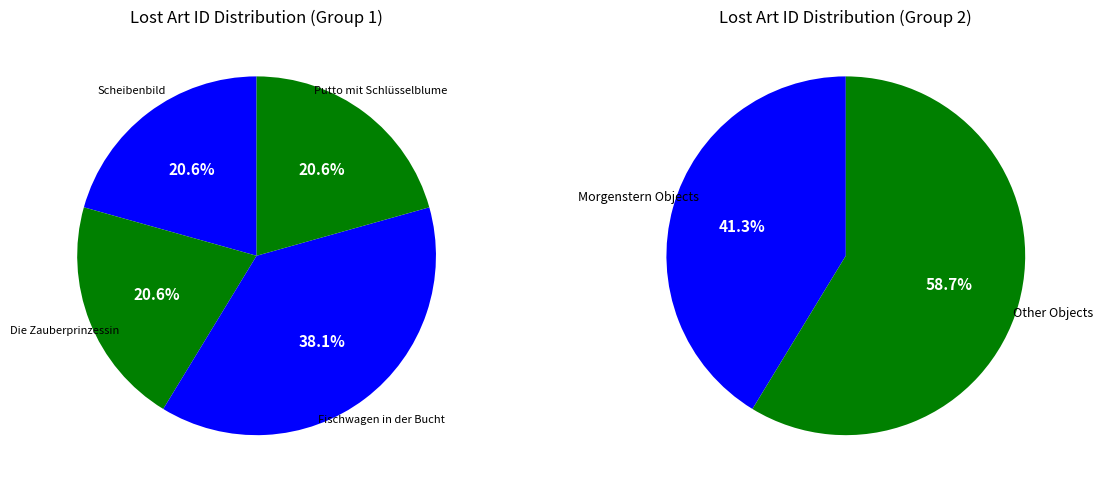

What is the largest slice in the pie chart?

Fischwagen in der Bucht